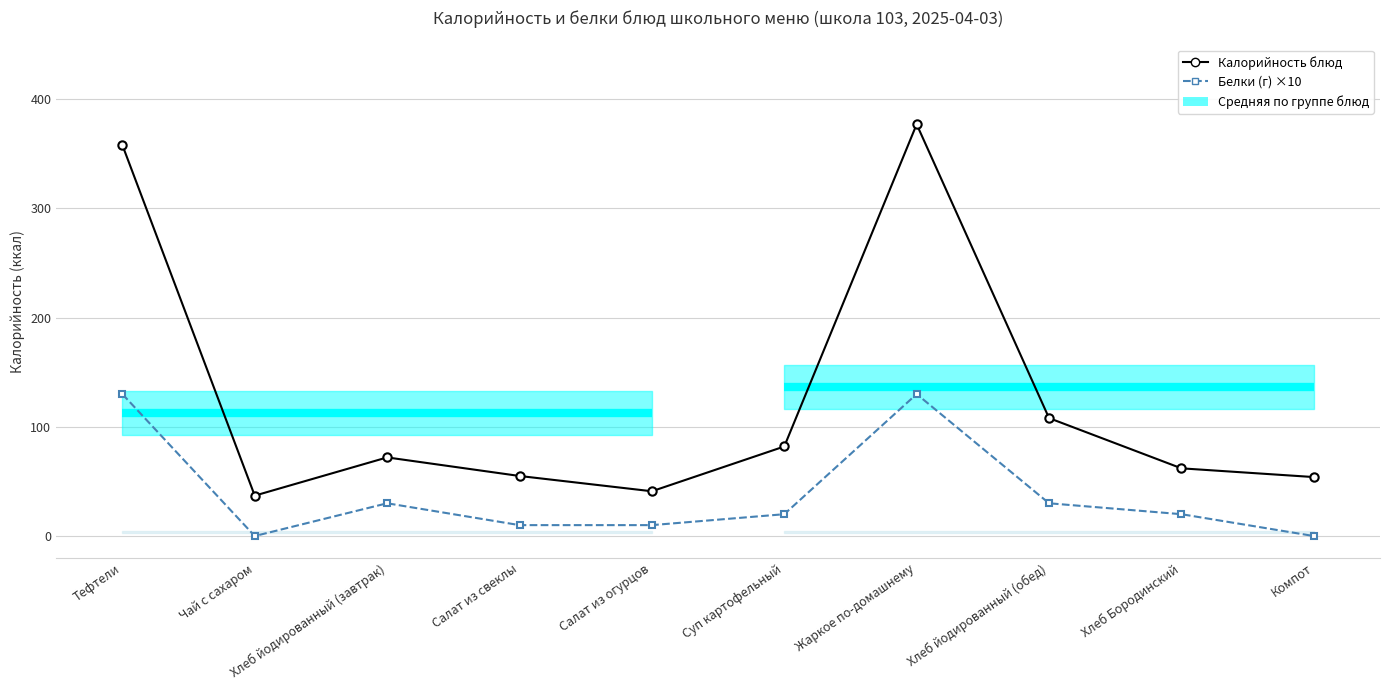

Is it true that Белки (г) ×10 equals 30 at Суп картофельный?

False